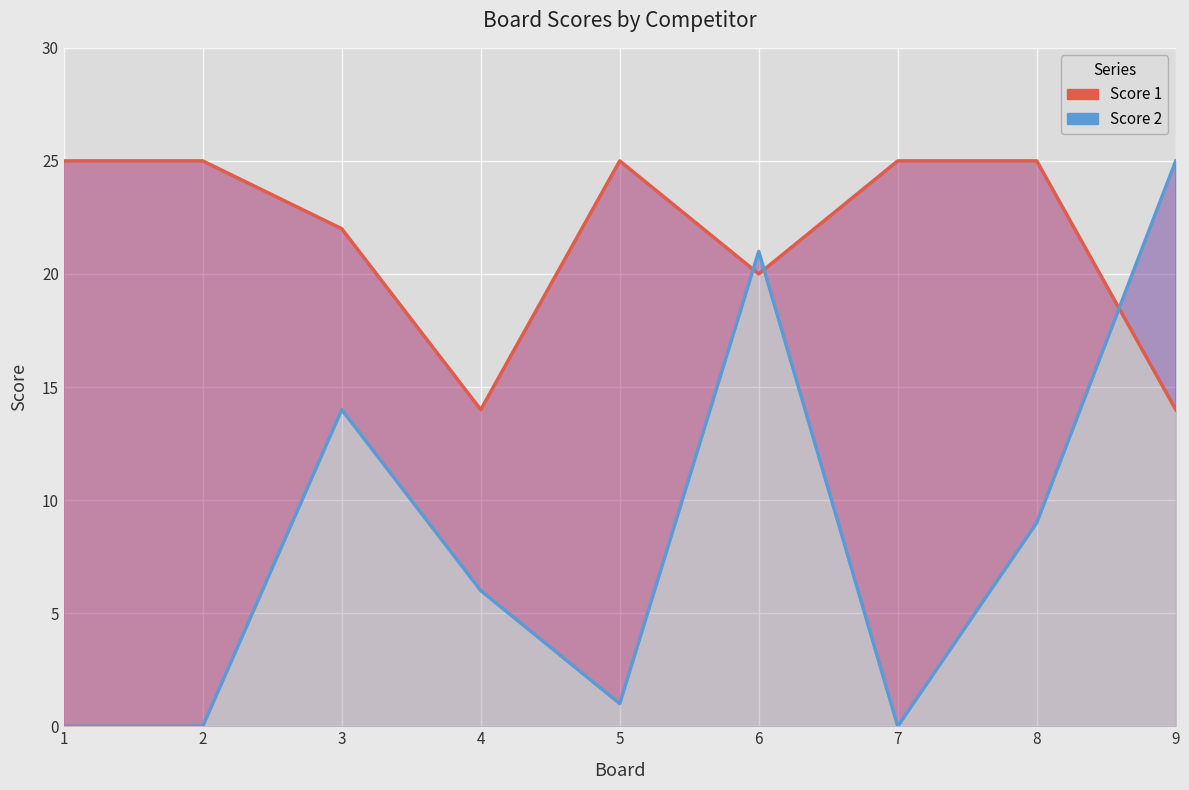

True or false: Score 1 has more than 1 points higher than both neighbors.

False